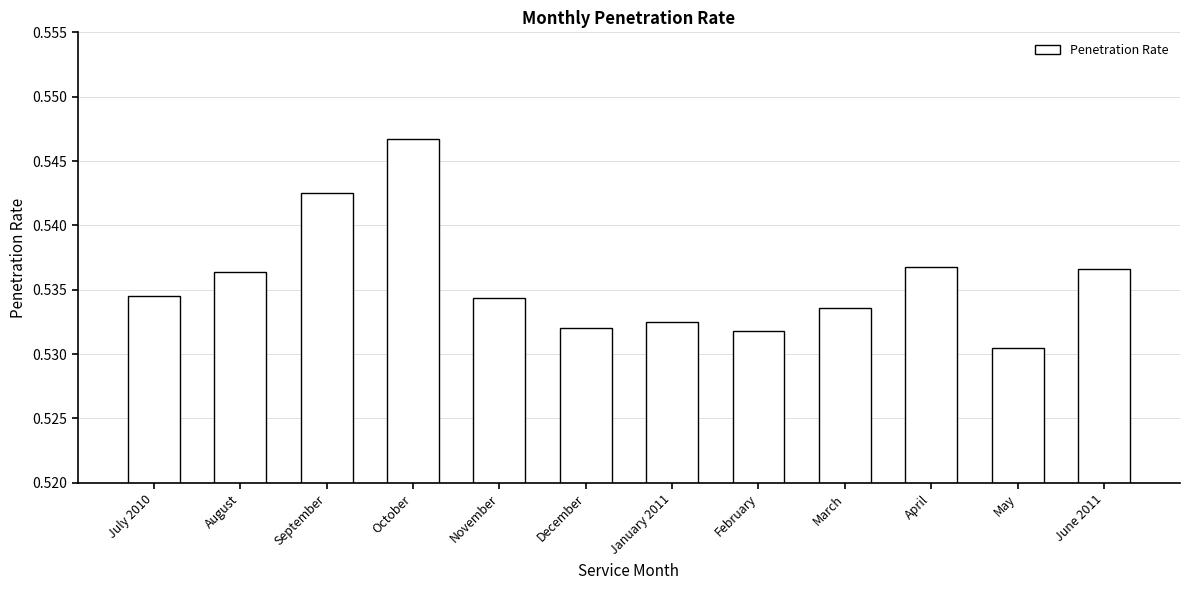

At which category does the chart reach its minimum across all series?

May